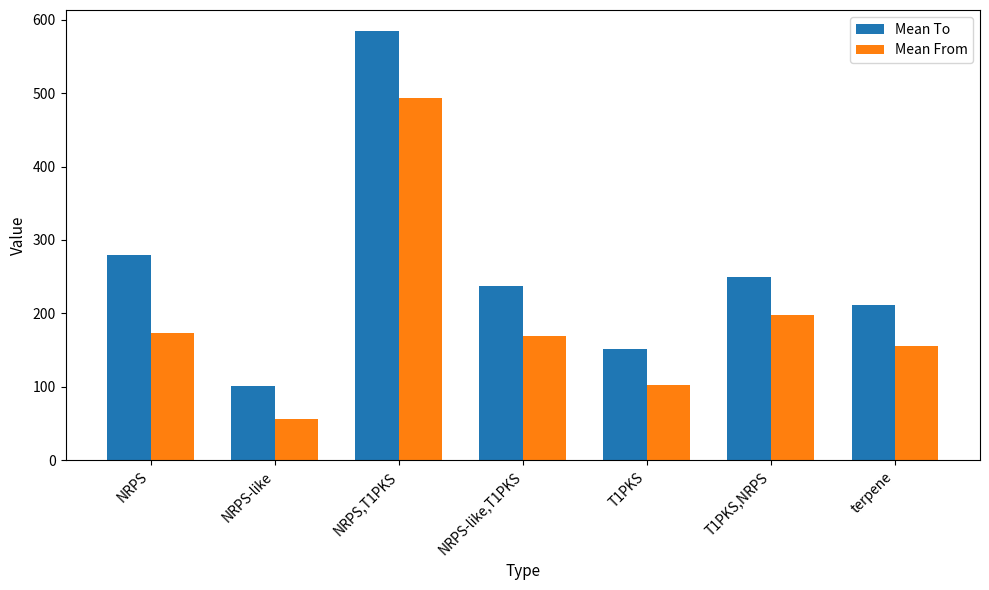

Which series has the widest spread of values?

Mean To